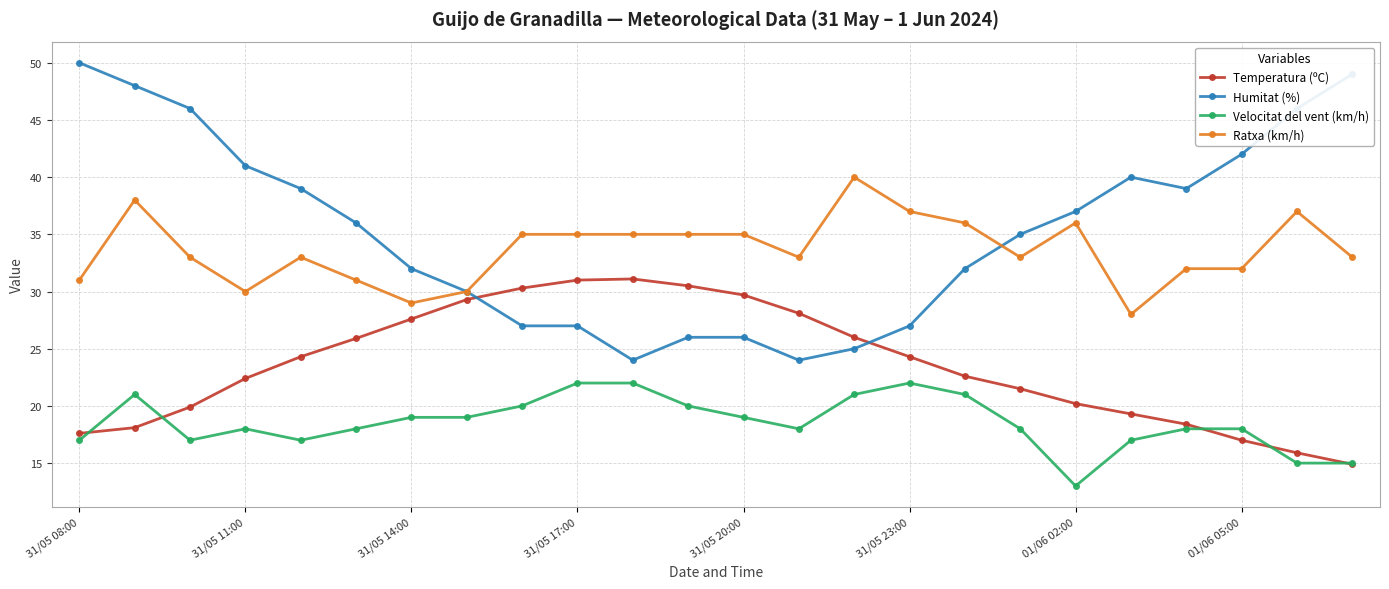

True or false: Velocitat del vent (km/h) has more than 0 points higher than both neighbors.

True